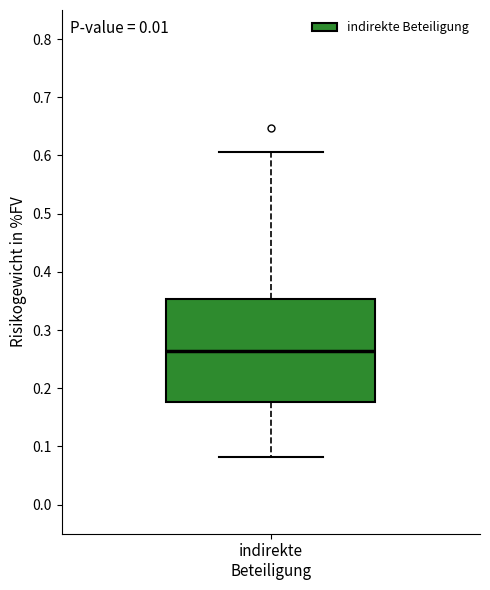

Read this box plot against the y-axis: the position of the median line, the range covered by the box, and the ends of both whiskers. The values are not printed on the chart, so give them approximately, as read against the axis.

median 0.26, box 0.18 to 0.35, whiskers 0.08 to 0.61